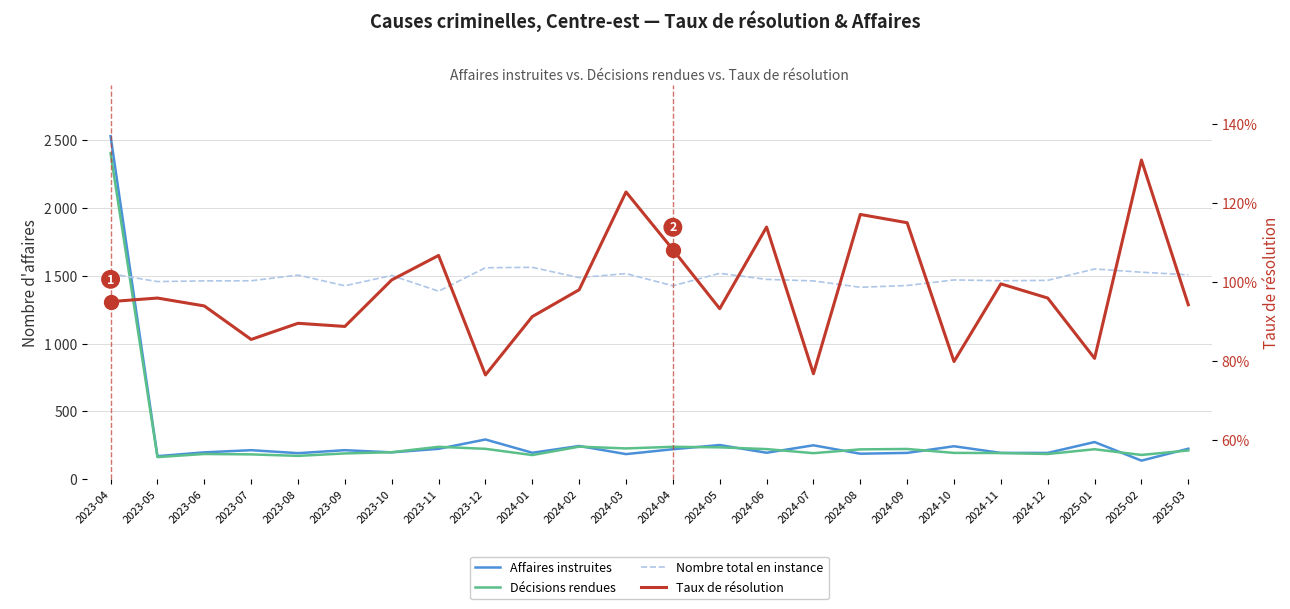

How many categories are shown in the chart?

24